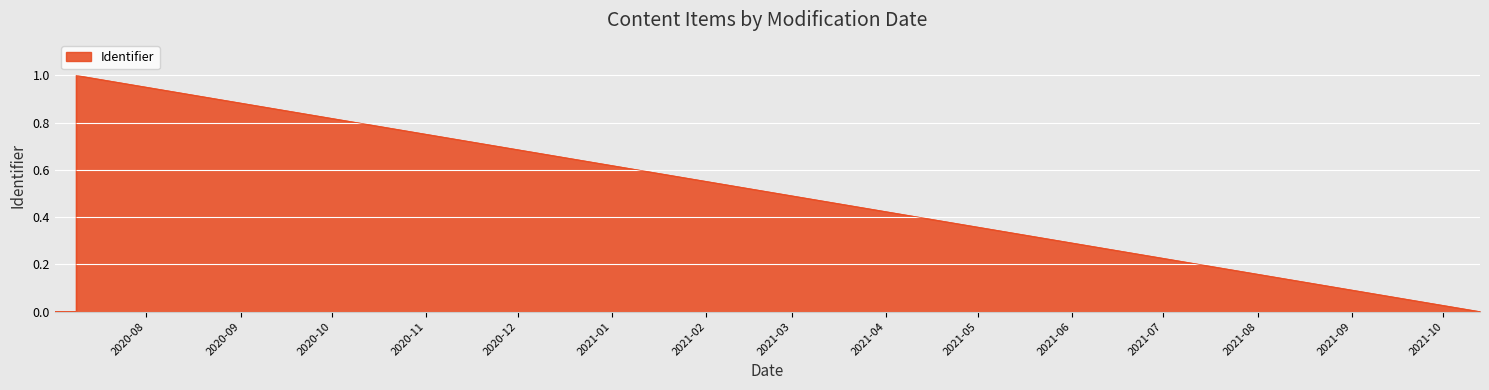

Which label corresponds to the largest value in the chart?

2020-07-09